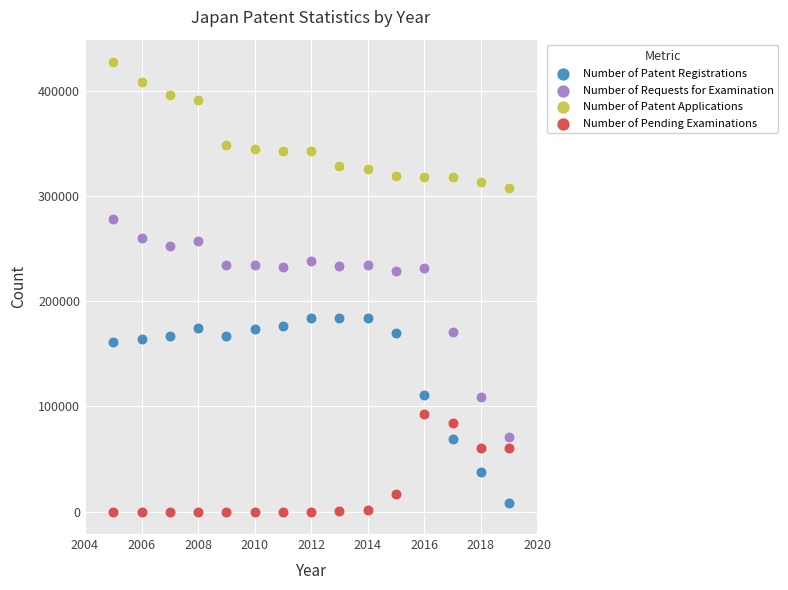

In the Number of Pending Examinations series, what Y value is closest to 46146?

60114